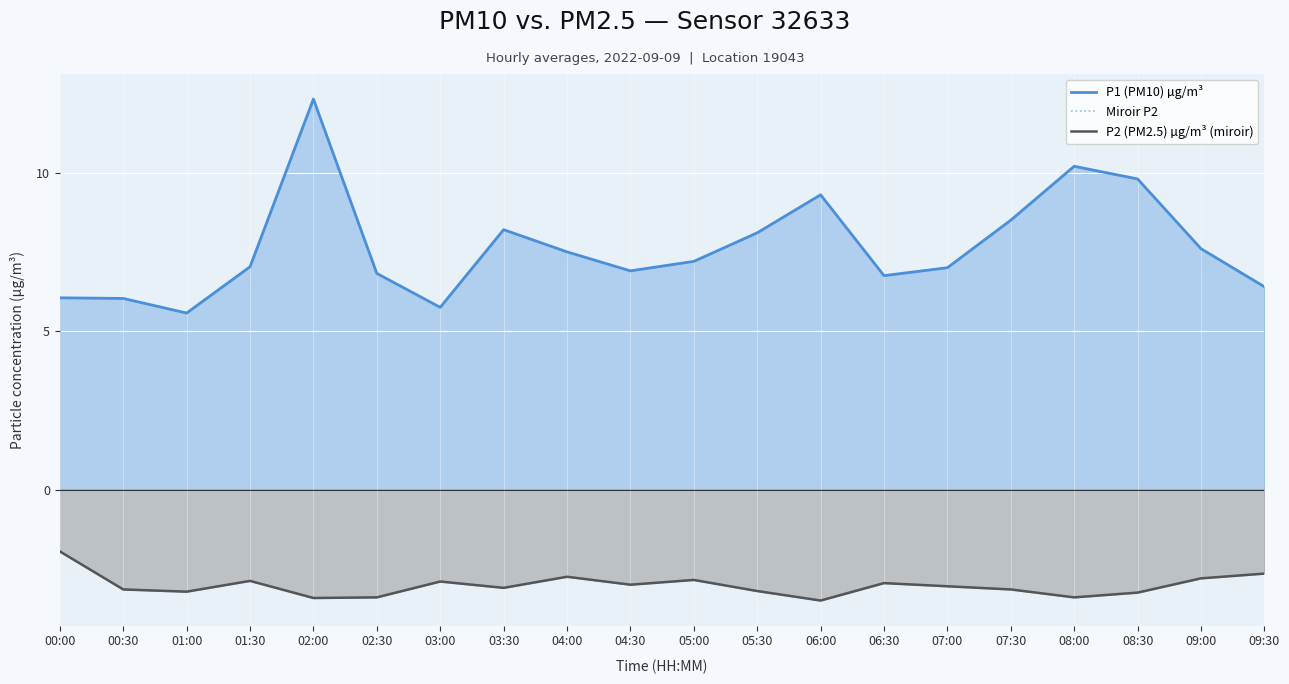

Reading left to right, extract all data points from this chart.

P1 (PM10) µg/m³: 6.0	6.0	5.6	7.0	12.3	6.8	5.8	8.2	7.5	6.9	7.2	8.1	9.3	6.8	7.0	8.5	10.2	9.8	7.6	6.4
Miroir P2: -1.9	-3.1	-3.2	-2.9	-3.4	-3.4	-2.9	-3.1	-2.8	-3.0	-2.9	-3.2	-3.5	-3.0	-3.0	-3.1	-3.4	-3.2	-2.8	-2.6
P2 (PM2.5) µg/m³ (miroir): -1.9	-3.1	-3.2	-2.9	-3.4	-3.4	-2.9	-3.1	-2.8	-3.0	-2.9	-3.2	-3.5	-3.0	-3.0	-3.1	-3.4	-3.2	-2.8	-2.6